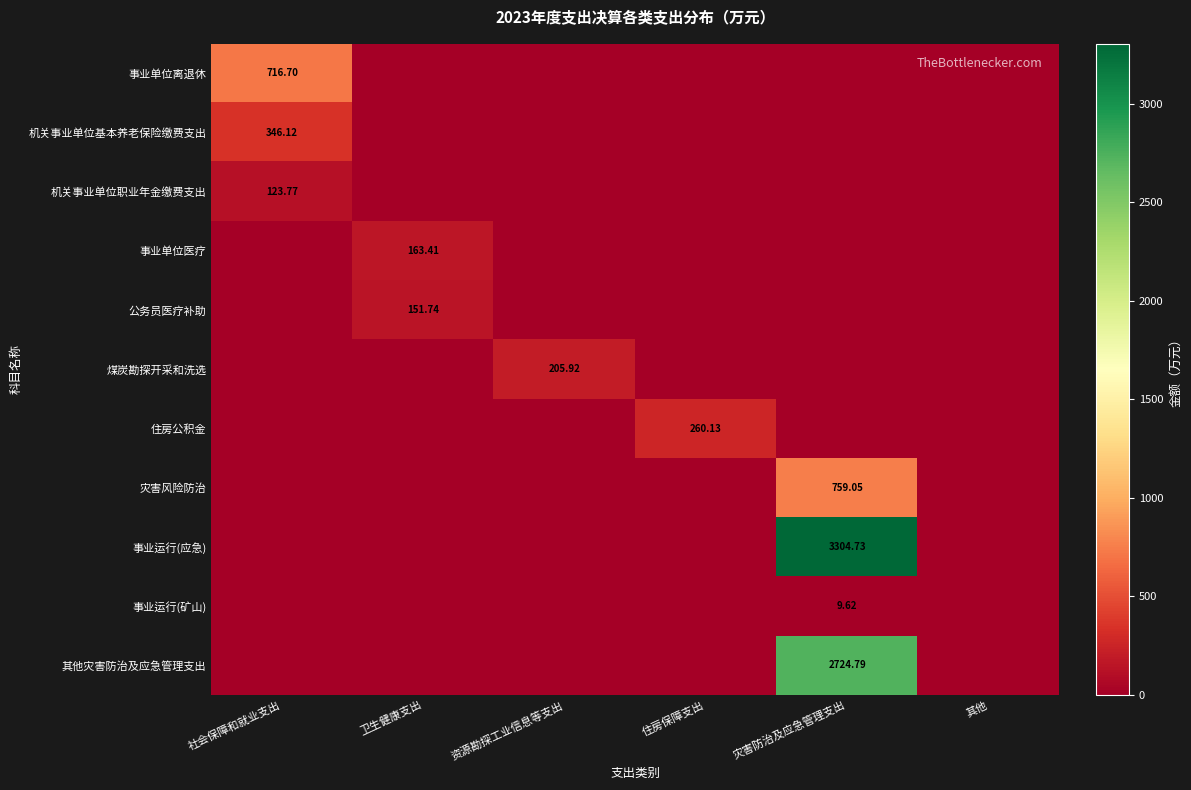

Rank the categories by 机关事业单位基本养老保险缴费支出 value from lowest to highest.

卫生健康支出, 资源勘探工业信息等支出, 住房保障支出, 灾害防治及应急管理支出, 其他, 社会保障和就业支出